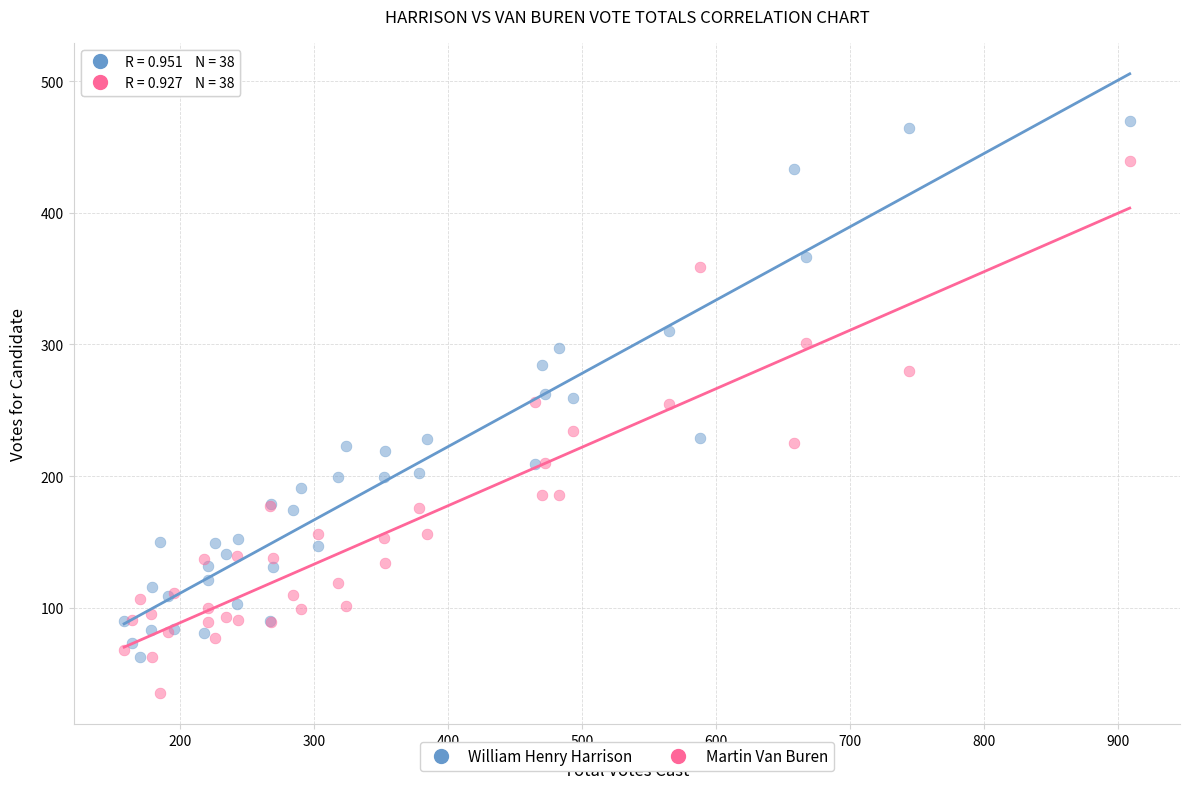

Which series contains the lowest Y value?

Martin Van Buren